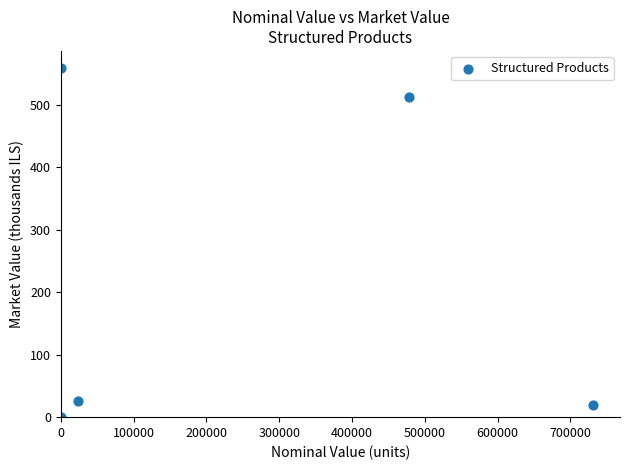

What is the average Y value?

223.0